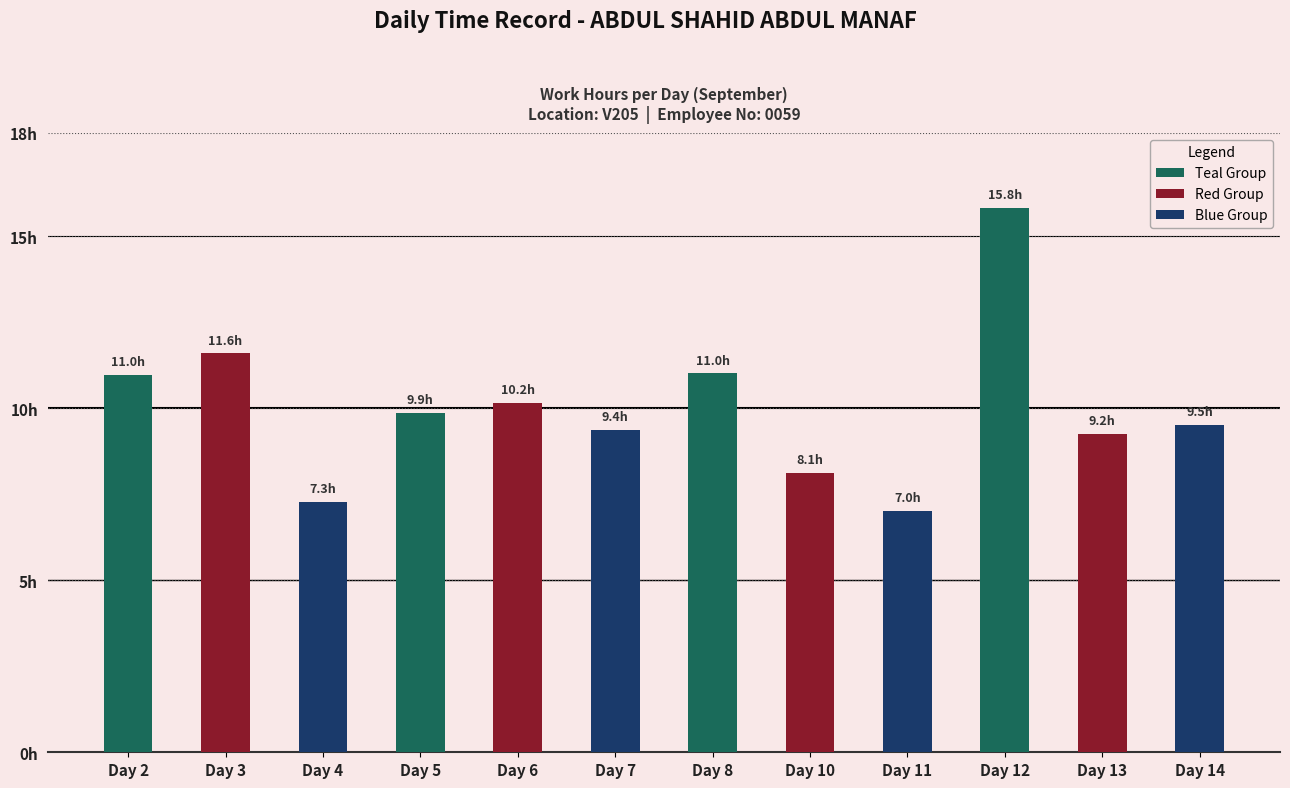

Which has a higher value, Day 5 or Day 13?

Day 5